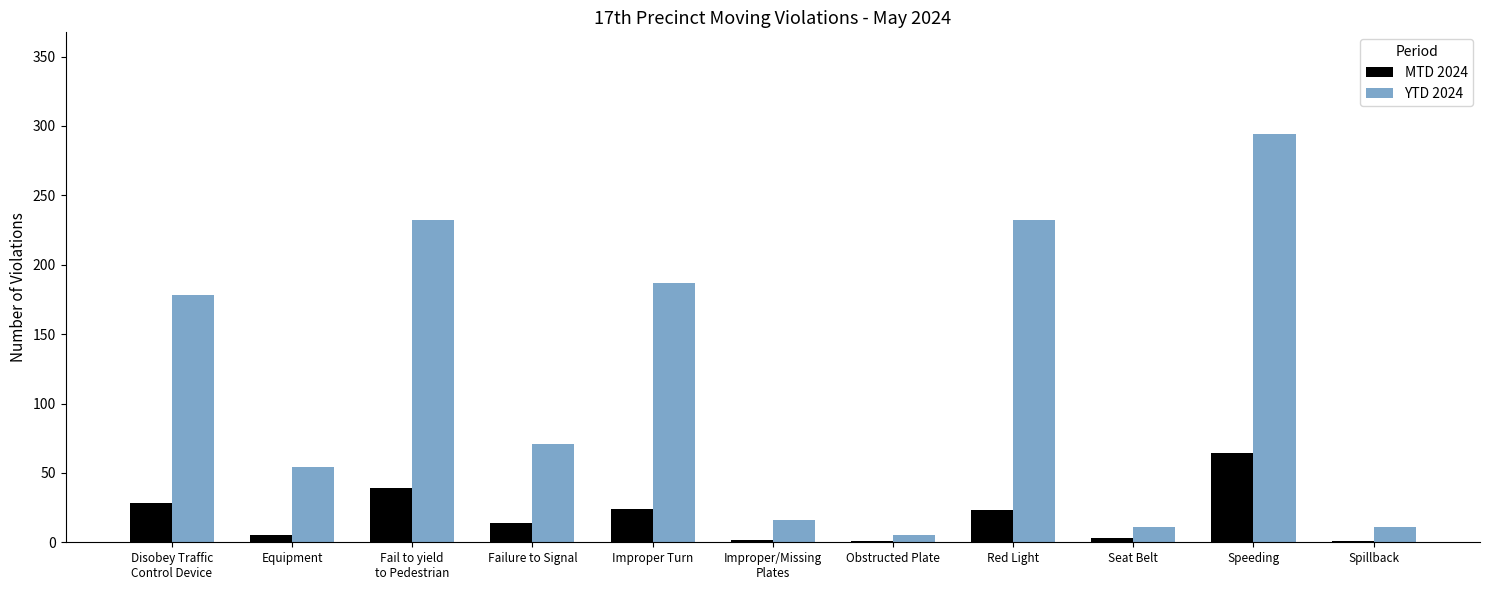

Is it true that MTD 2024 equals 14 at Failure to Signal?

True